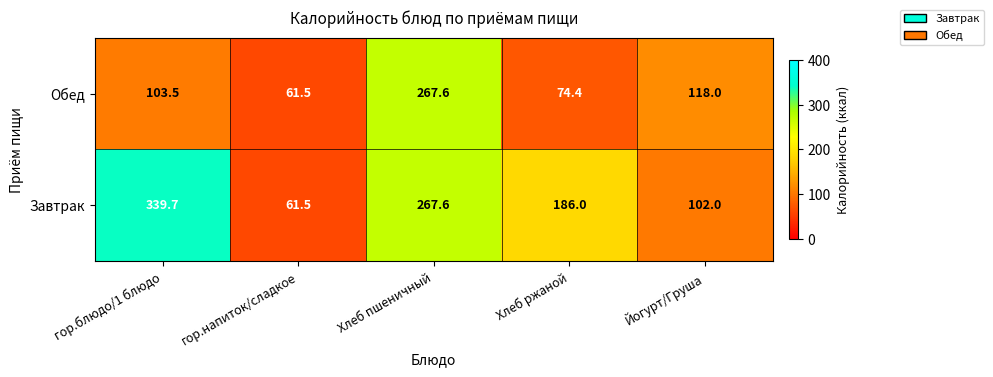

What is the total value across all series at Йогурт/Груша?

220.0